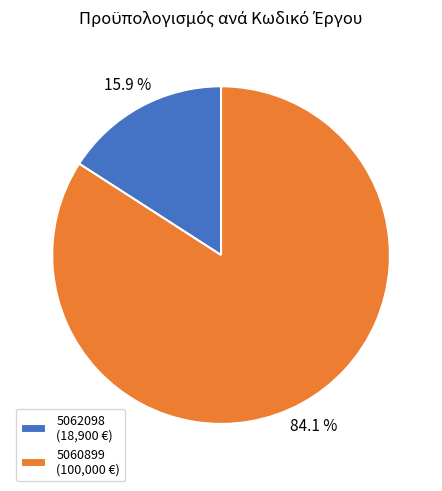

The 5060899 slice represents 84% of the pie. True or false?

True